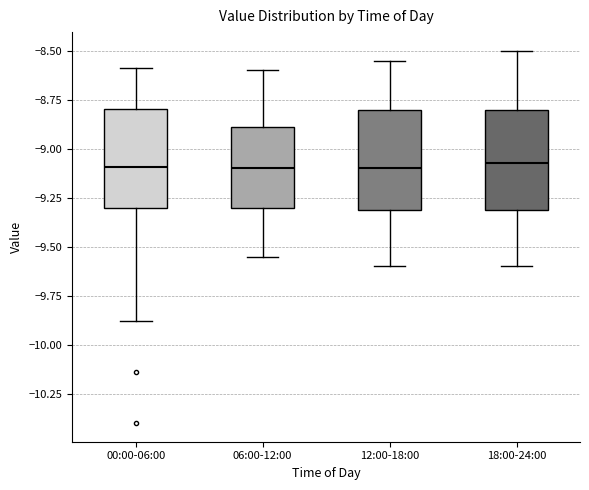

Reading left to right, transcribe this box plot: for each box, give where its median line is, the range the box spans, and where its two whiskers end, as read against the y-axis. The values are not printed on the chart, so give them approximately, as read against the axis.

00:00-06:00: median -9.10, box -9.30 to -8.80, whiskers -9.90 to -8.60
06:00-12:00: median -9.10, box -9.30 to -8.90, whiskers -9.55 to -8.60
12:00-18:00: median -9.10, box -9.30 to -8.80, whiskers -9.60 to -8.55
18:00-24:00: median -9.05, box -9.30 to -8.80, whiskers -9.60 to -8.50